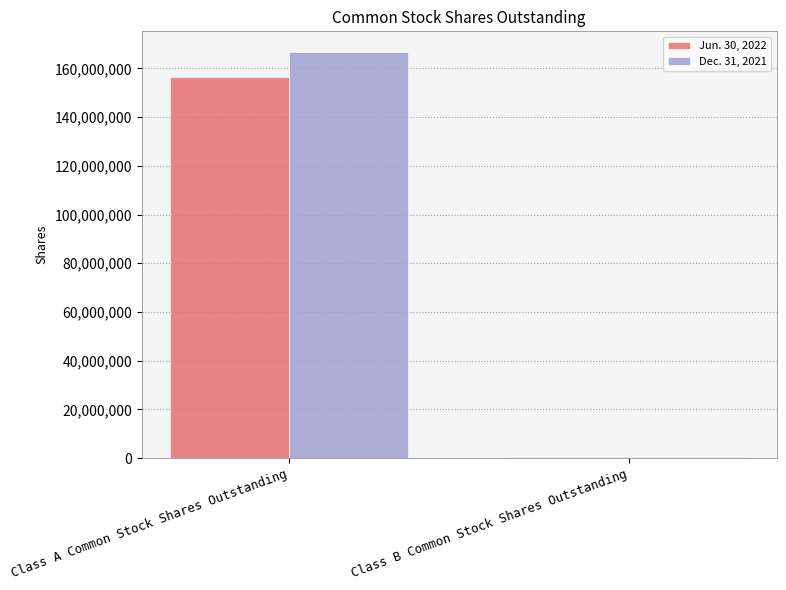

At which label does Jun. 30, 2022 reach its peak?

Class A Common Stock Shares Outstanding